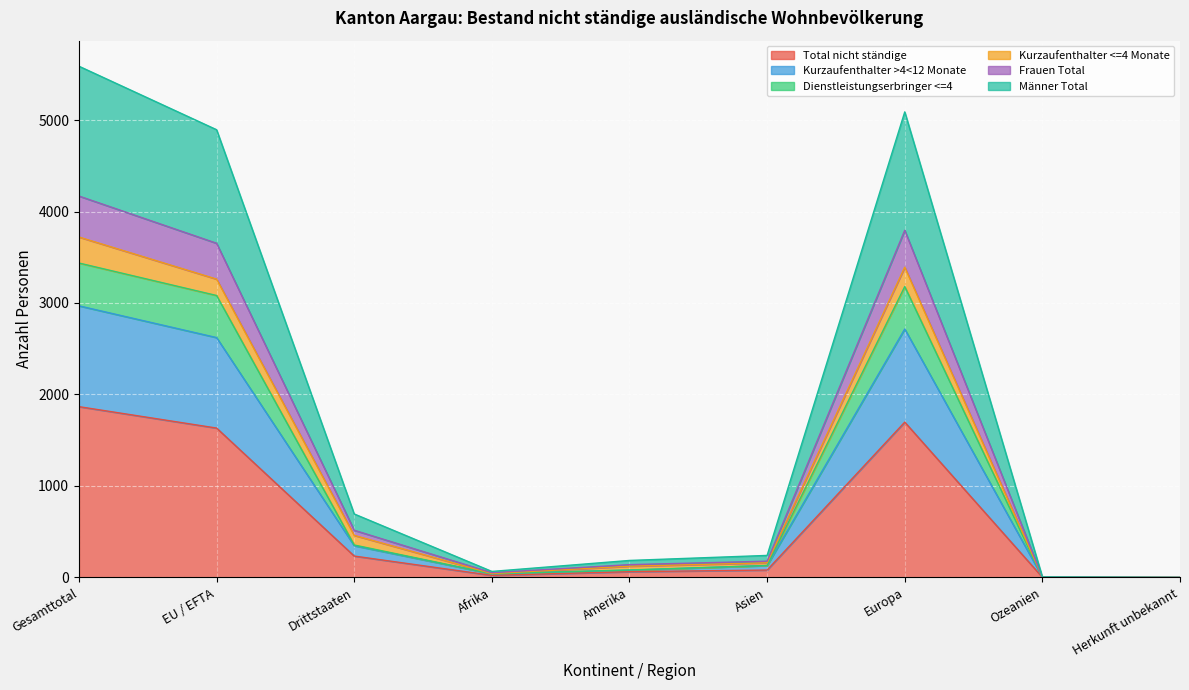

What is the total value across all series at Ozeanien?

18